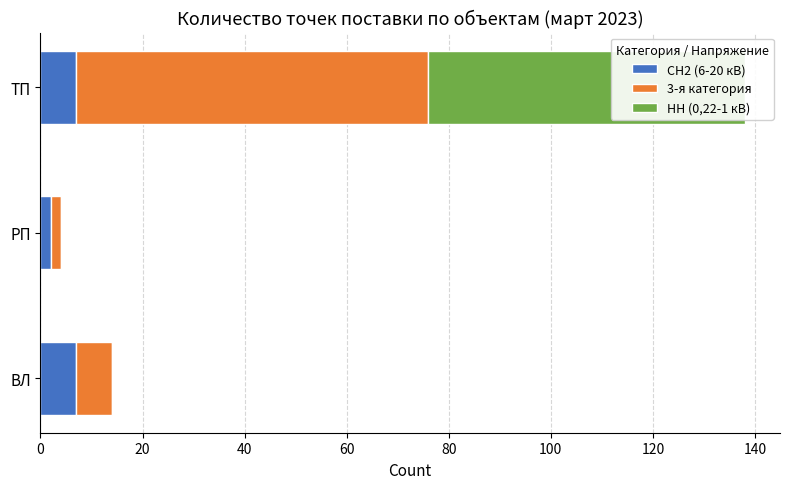

The value of 3-я категория at ВЛ is 3. True or false?

False